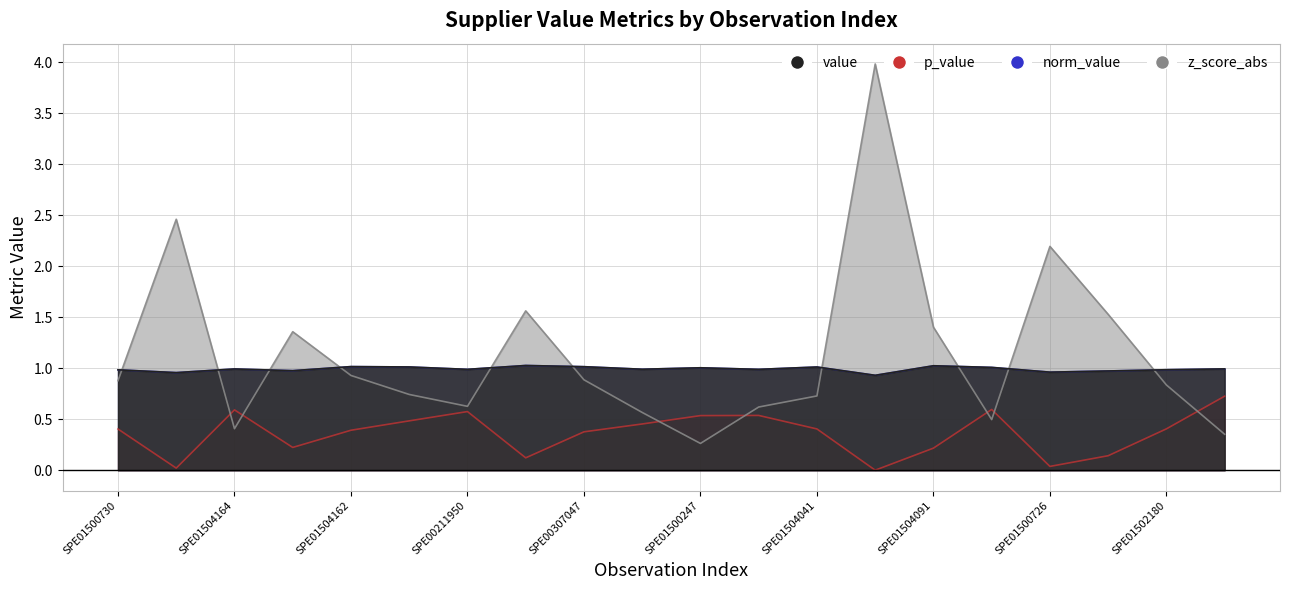

True or false: norm_value and p_value intersect in this chart.

False